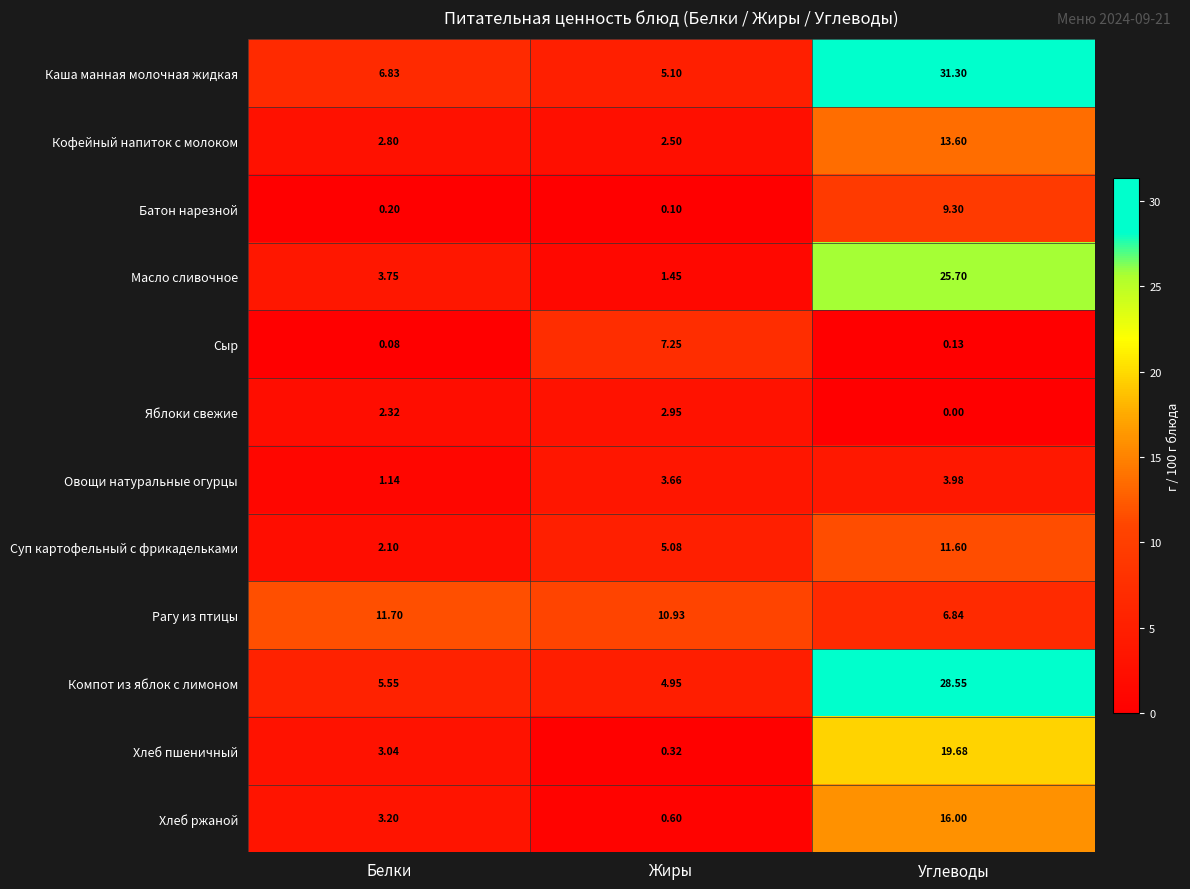

At which category does the chart reach its minimum across all series?

Углеводы